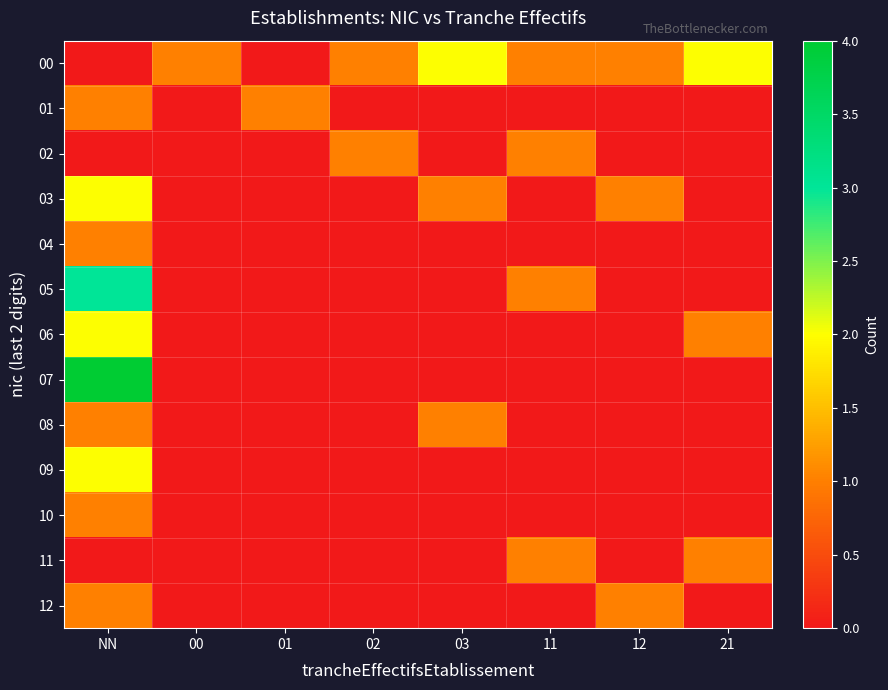

What is the difference between the highest and lowest values at 01?

1